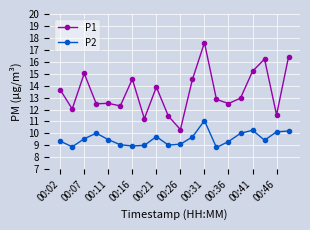

What is the minimum value shown in the chart?

8.8